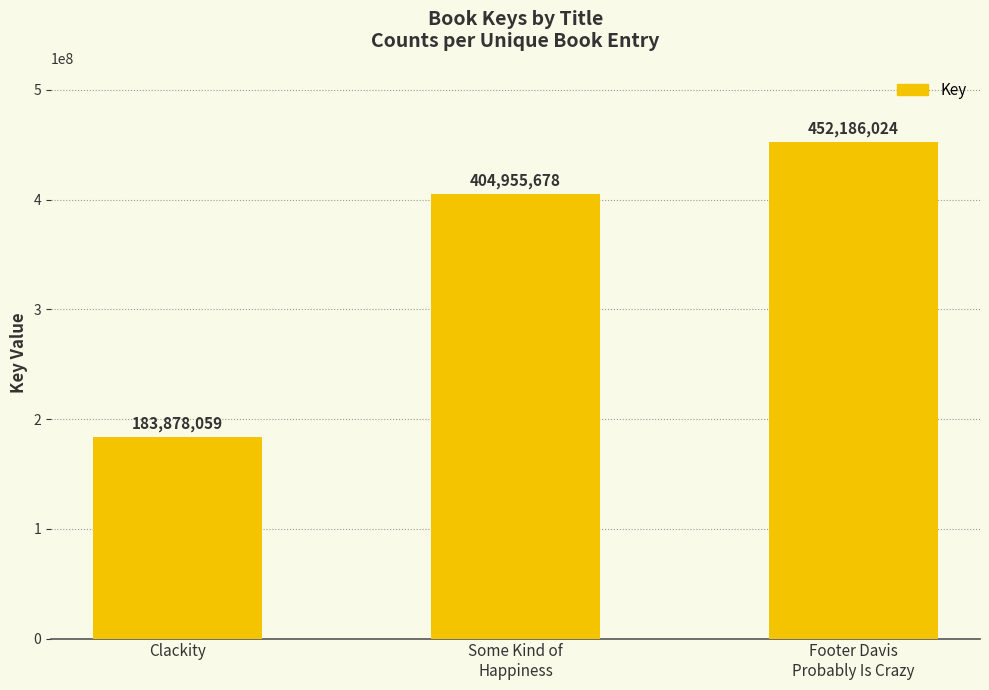

Where is the data nearest to the value 318032041?

Some Kind of
Happiness